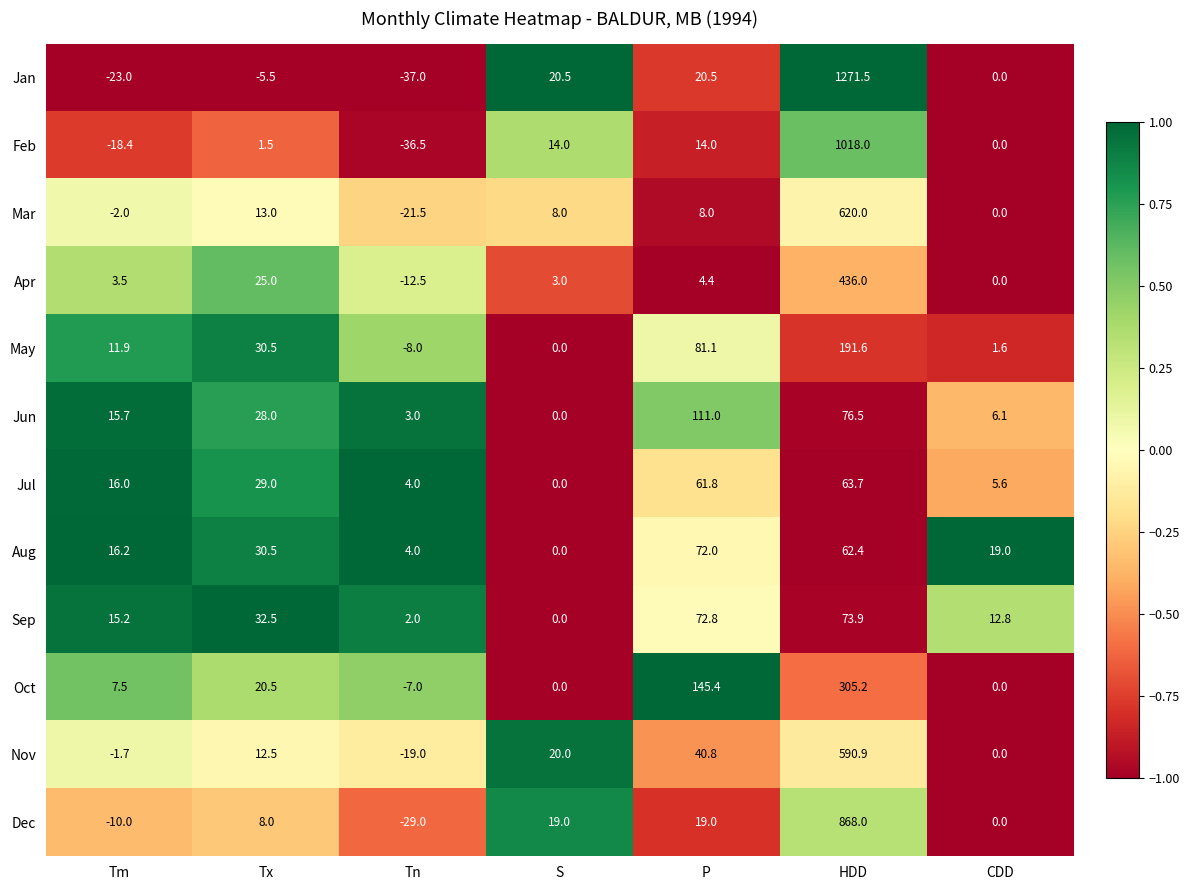

How many data points in Mar are less than 8?

3